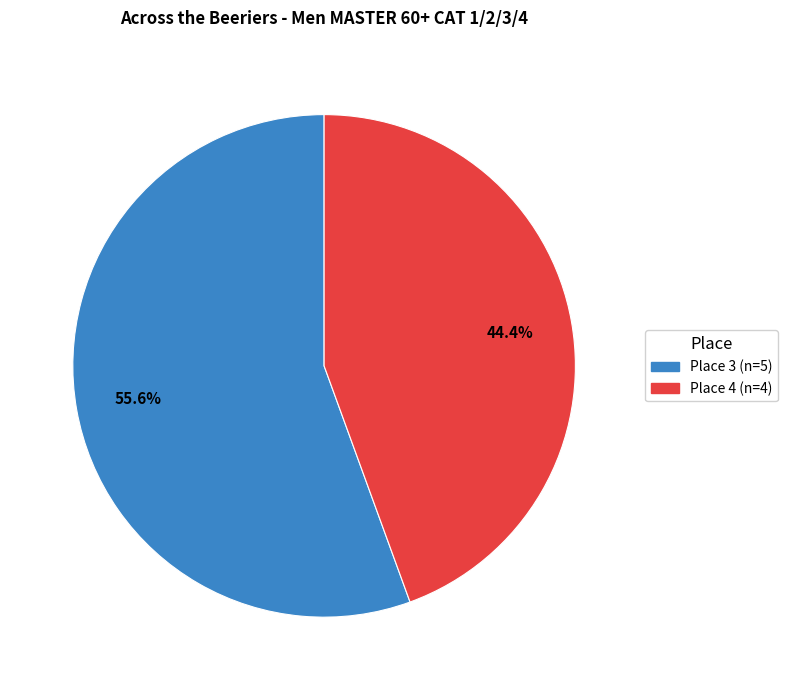

What is the smallest slice in the pie chart?

Place 4